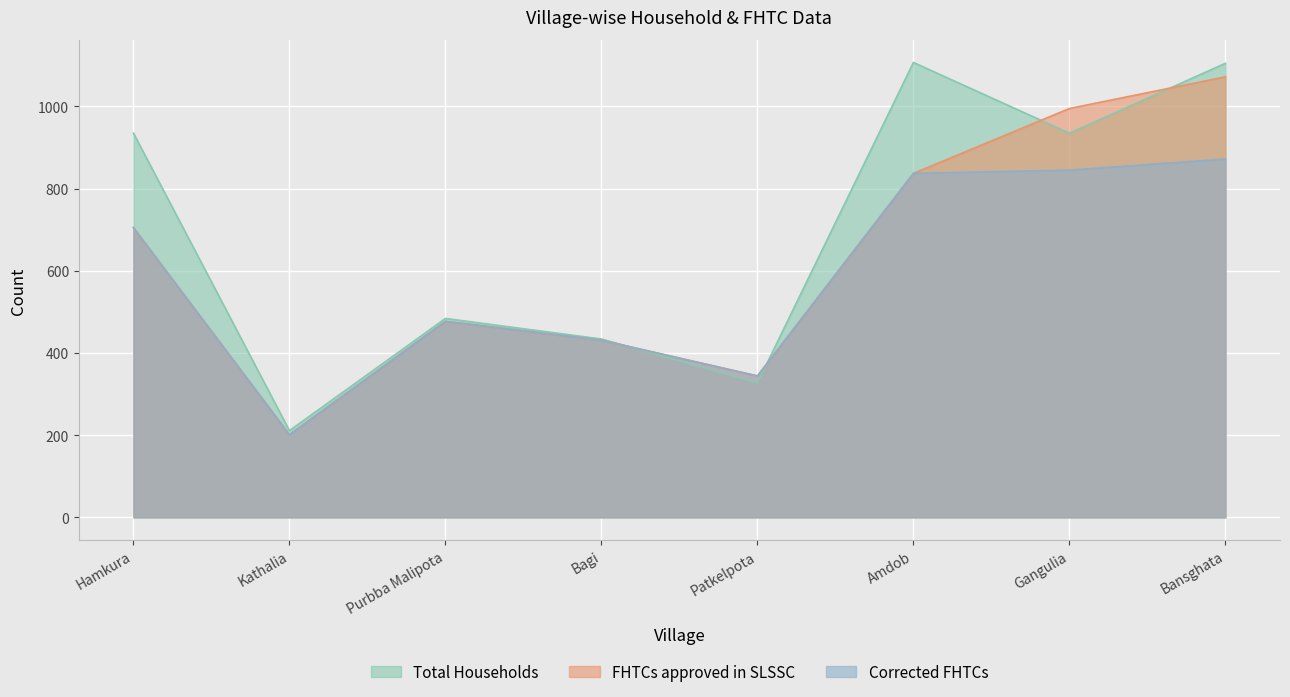

Is the value of Total Households at Amdob greater than the value of Corrected FHTCs at Bagi?

Yes